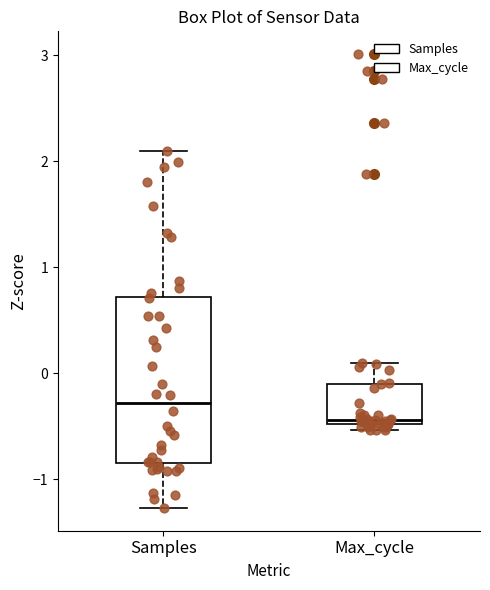

Reading left to right, read every box against the y-axis: the position of its median line, the range the box covers, and the ends of its whiskers. The values are not printed on the chart, so give them approximately, as read against the axis.

Samples: median -0.3, box -0.8 to 0.7, whiskers -1.3 to 2.1
Max_cycle: median -0.4, box -0.5 to -0.1, whiskers -0.5 (just below the box's lower edge) to 0.1